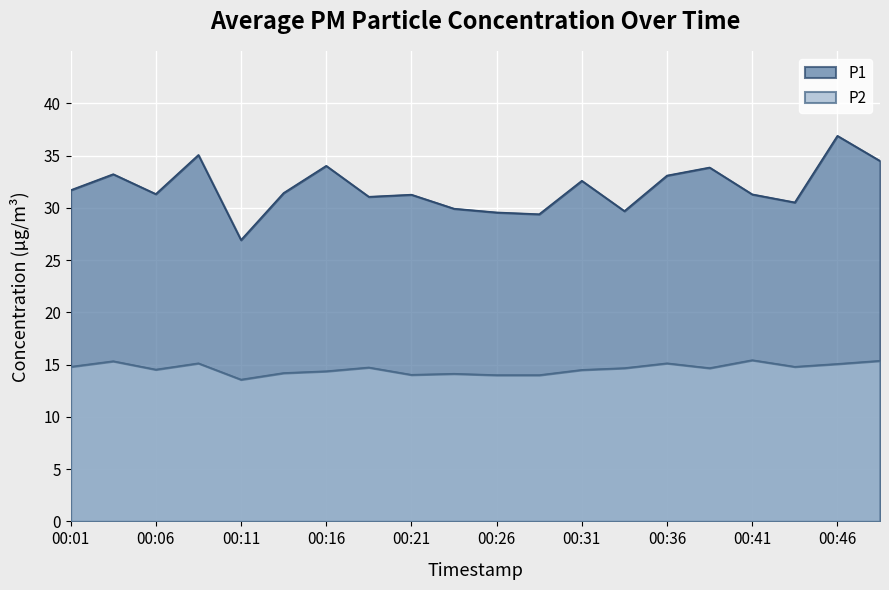

How many interior local valleys does the P2 series have?

5